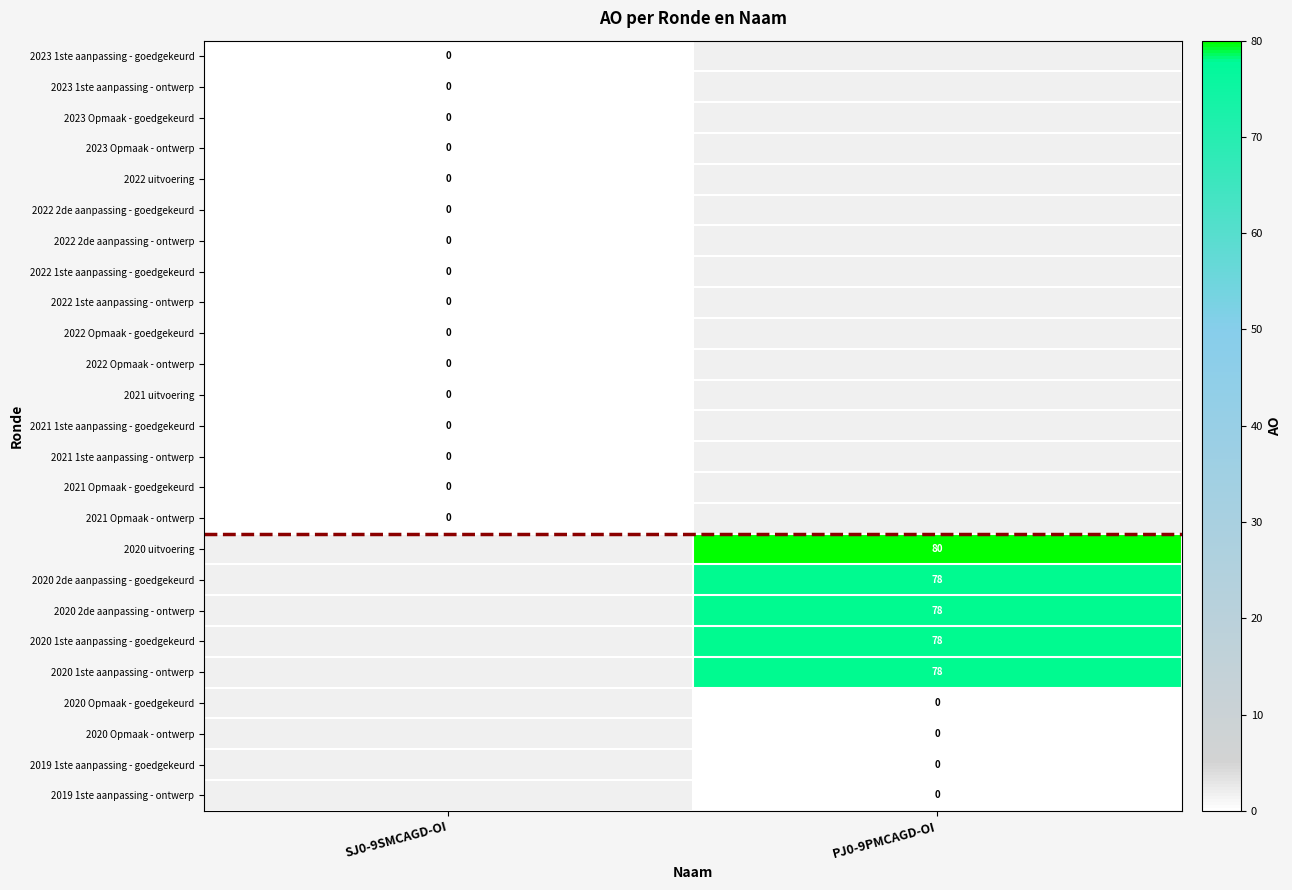

Rank the series by their average value, from lowest to highest.

2023 1ste aanpassing - goedgekeurd, 2023 1ste aanpassing - ontwerp, 2023 Opmaak - goedgekeurd, 2023 Opmaak - ontwerp, 2022 uitvoering, 2022 2de aanpassing - goedgekeurd, 2022 2de aanpassing - ontwerp, 2022 1ste aanpassing - goedgekeurd, 2022 1ste aanpassing - ontwerp, 2022 Opmaak - goedgekeurd, 2022 Opmaak - ontwerp, 2021 uitvoering, 2021 1ste aanpassing - goedgekeurd, 2021 1ste aanpassing - ontwerp, 2021 Opmaak - goedgekeurd, 2021 Opmaak - ontwerp, 2020 uitvoering, 2020 2de aanpassing - goedgekeurd, 2020 2de aanpassing - ontwerp, 2020 1ste aanpassing - goedgekeurd, 2020 1ste aanpassing - ontwerp, 2020 Opmaak - goedgekeurd, 2020 Opmaak - ontwerp, 2019 1ste aanpassing - goedgekeurd, 2019 1ste aanpassing - ontwerp